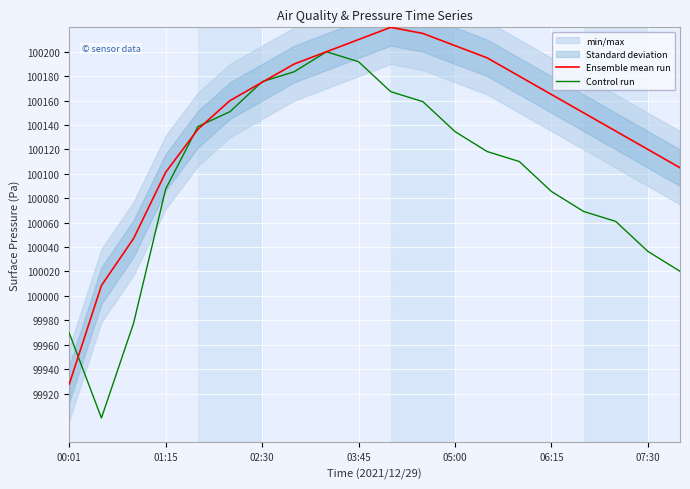

The value of Control run at 03:45 is 100191.8. True or false?

True